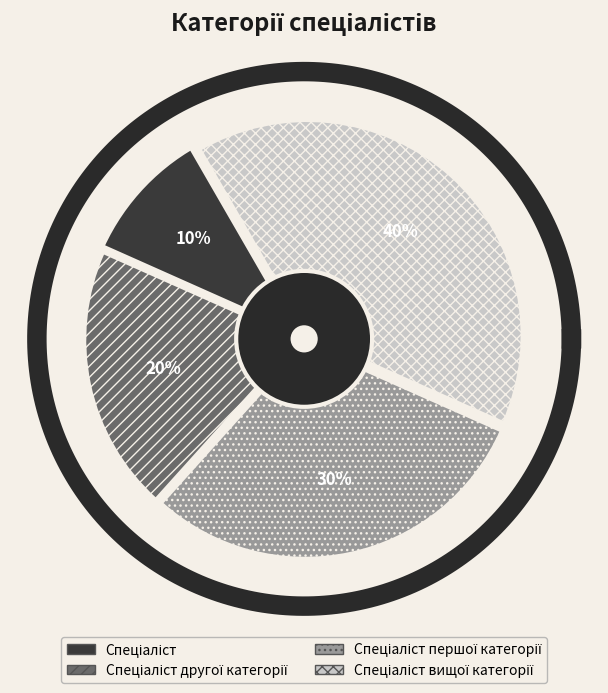

To the nearest percent, what is the difference between the largest and smallest slice percentages?

30%